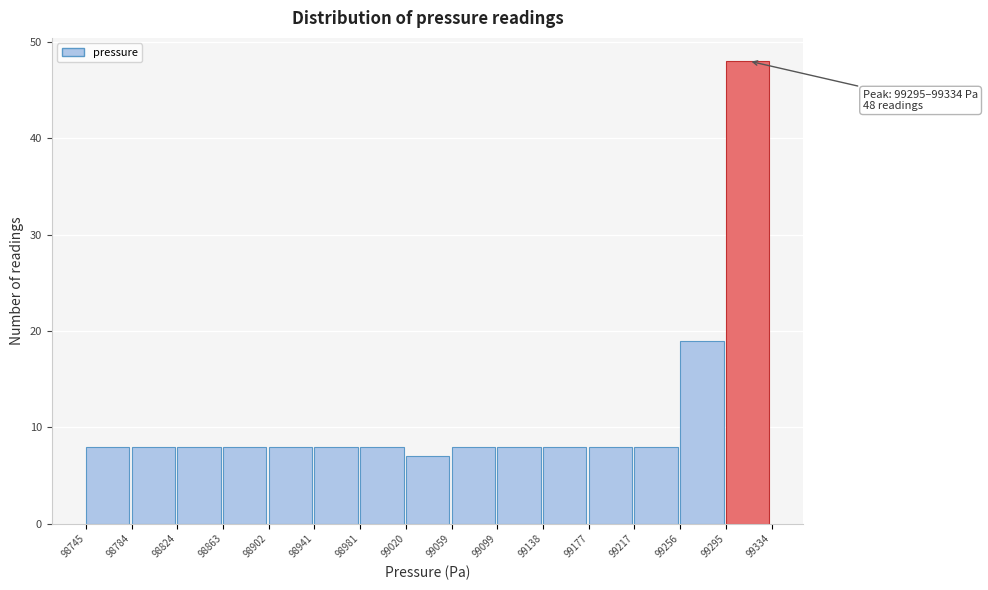

Which range on the x-axis has the tallest bar?

99295 to 99334